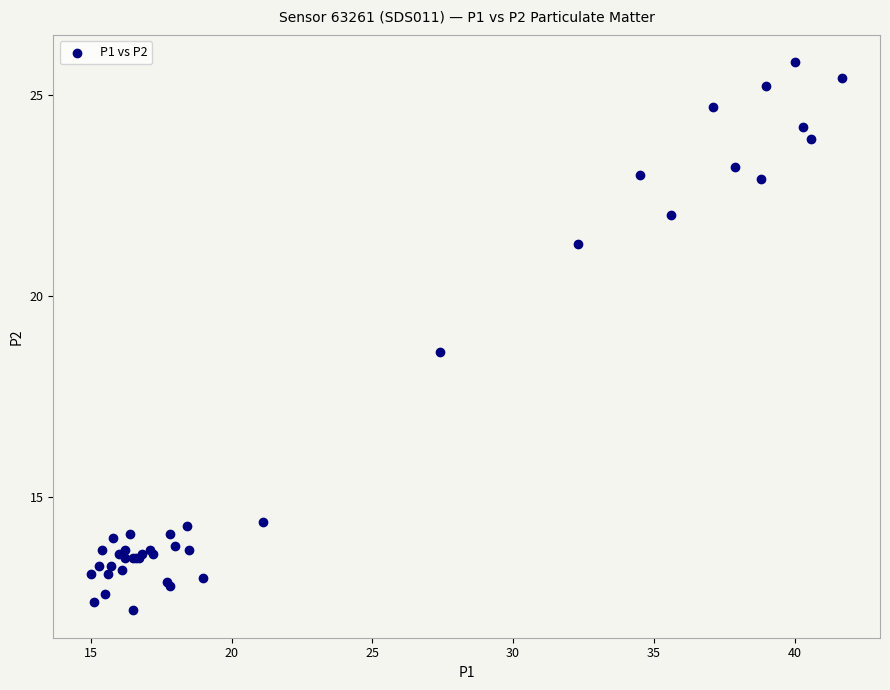

What Y value in the scatter plot is closest to 19?

18.6